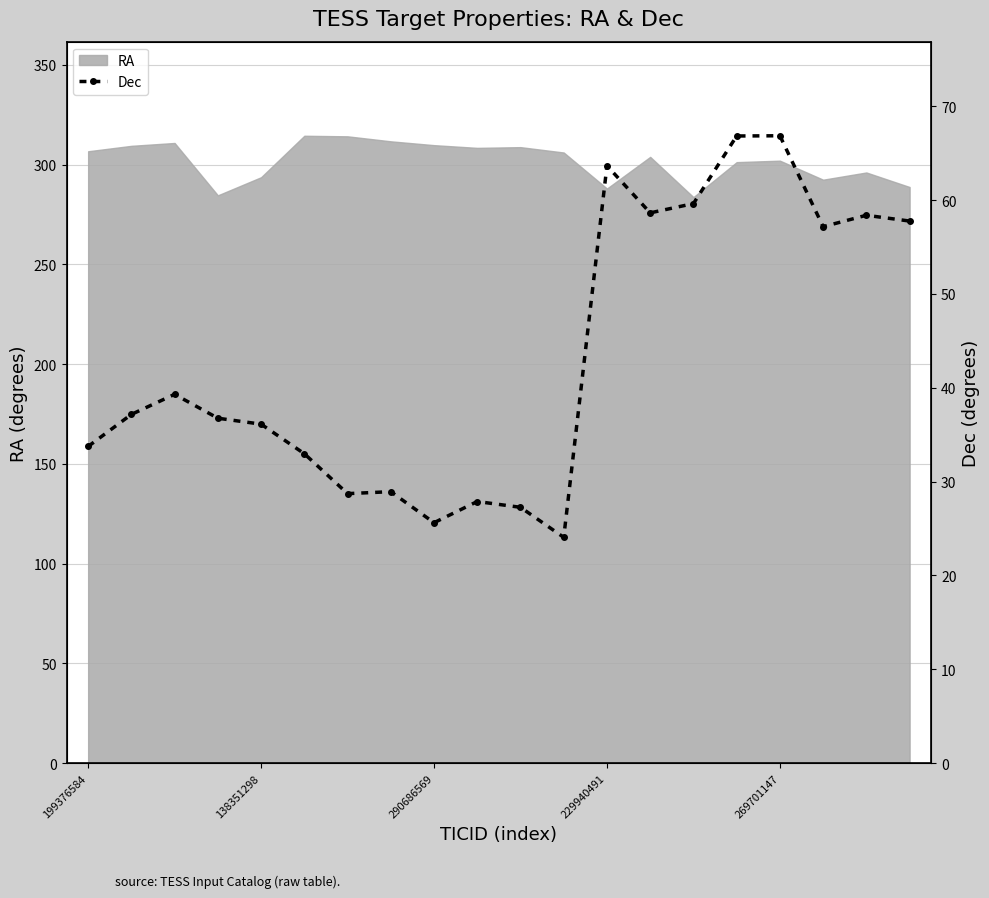

Reading left to right, extract all data points from this chart.

33.7	37.2	39.3	36.8	36.1	33.0	28.7	28.9	25.6	27.9	27.3	24.1	63.7	58.6	59.6	66.8	66.9	57.2	58.4	57.8